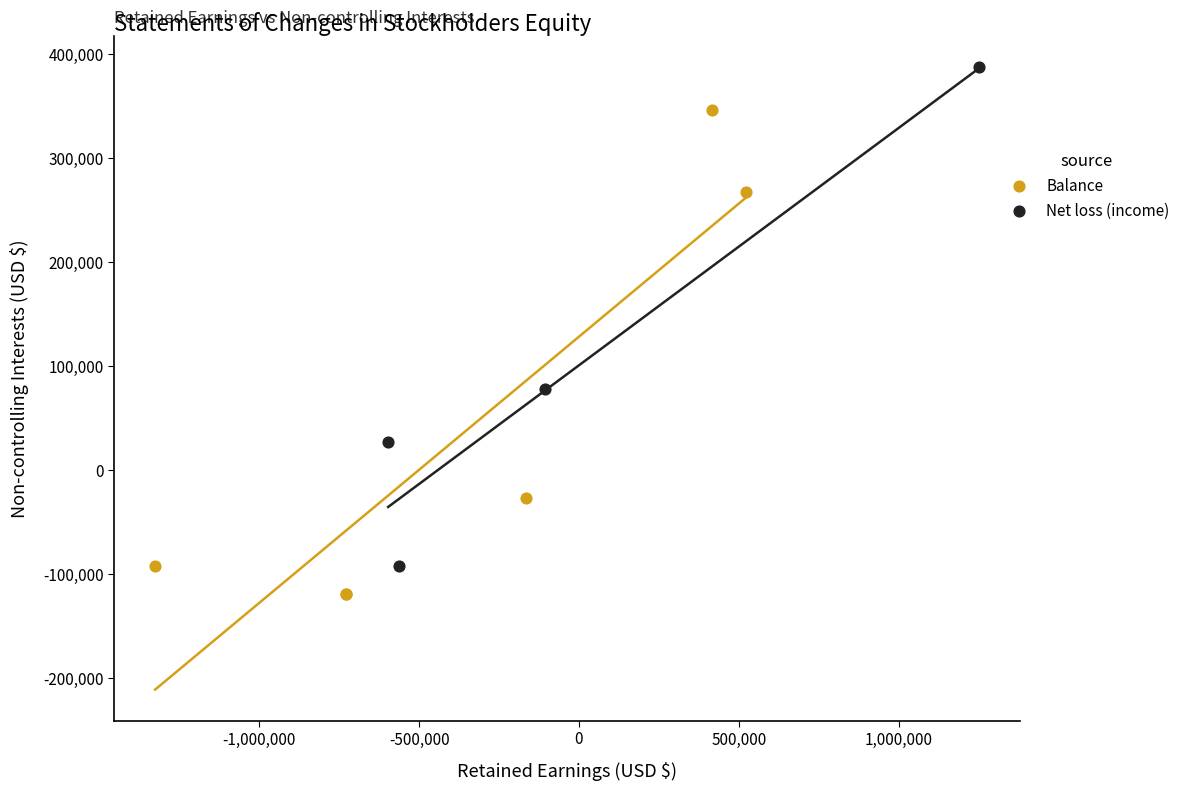

Which series reaches the minimum Y coordinate?

Balance